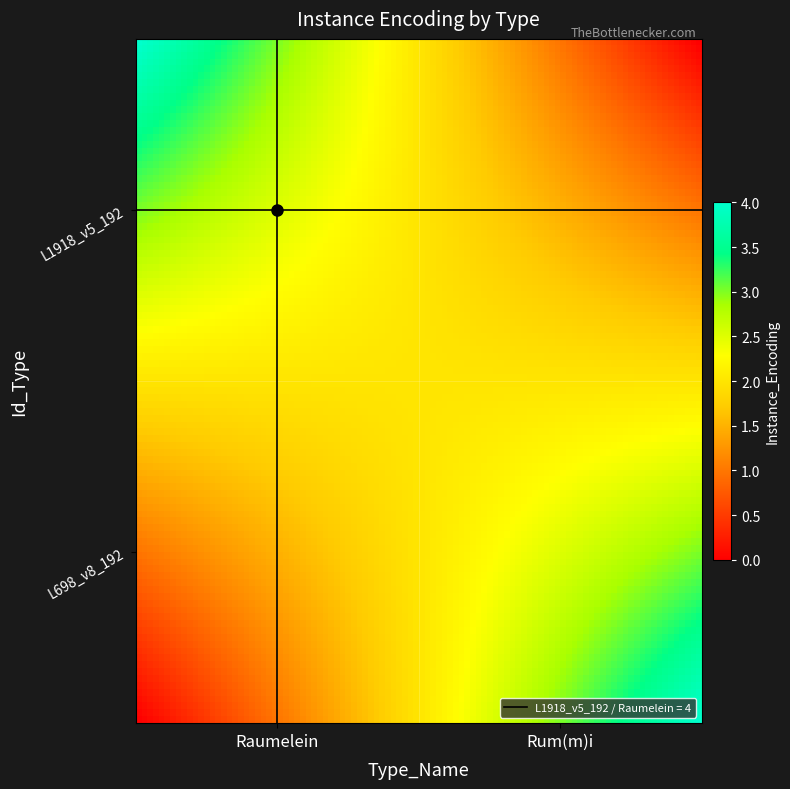

What is the greatest value displayed?

4